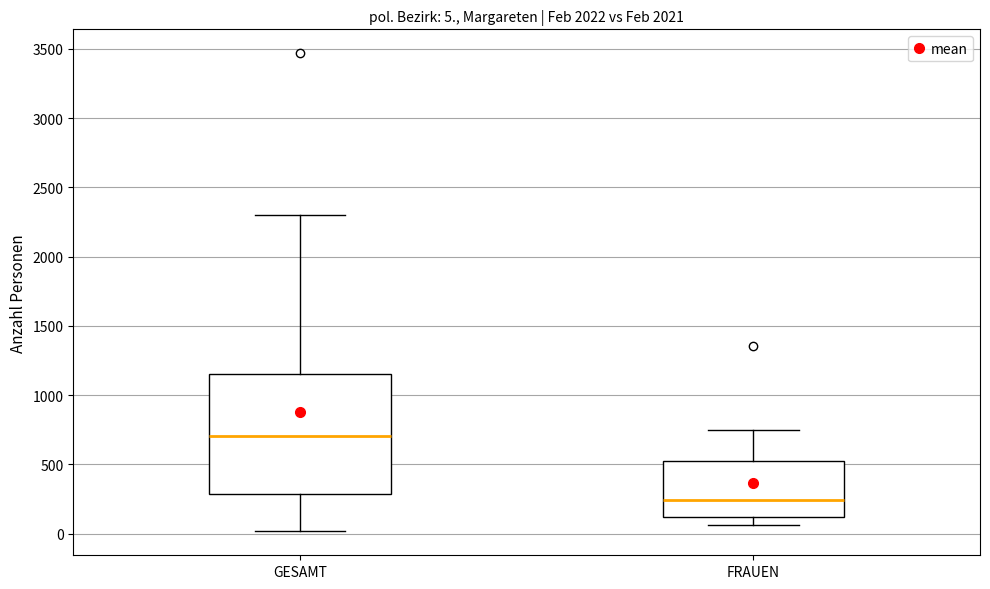

Which box has the lowest median line?

FRAUEN